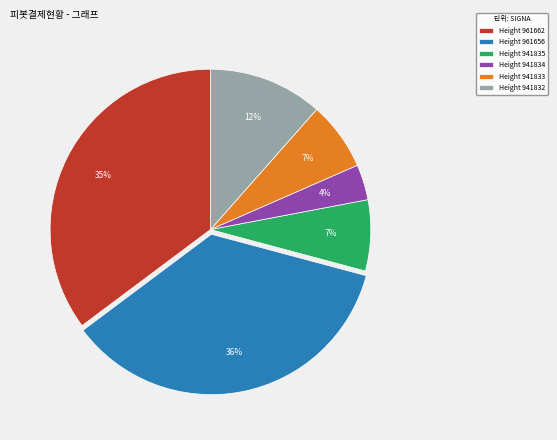

The Height 941835 slice represents 7% of the pie. True or false?

True